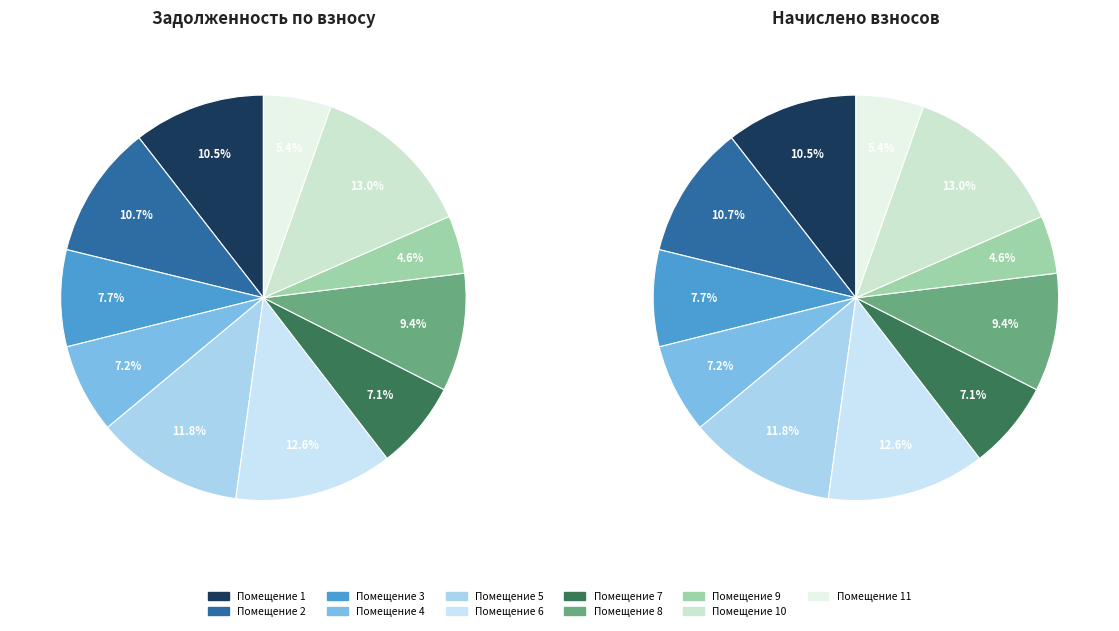

Is there a majority slice in this chart?

No